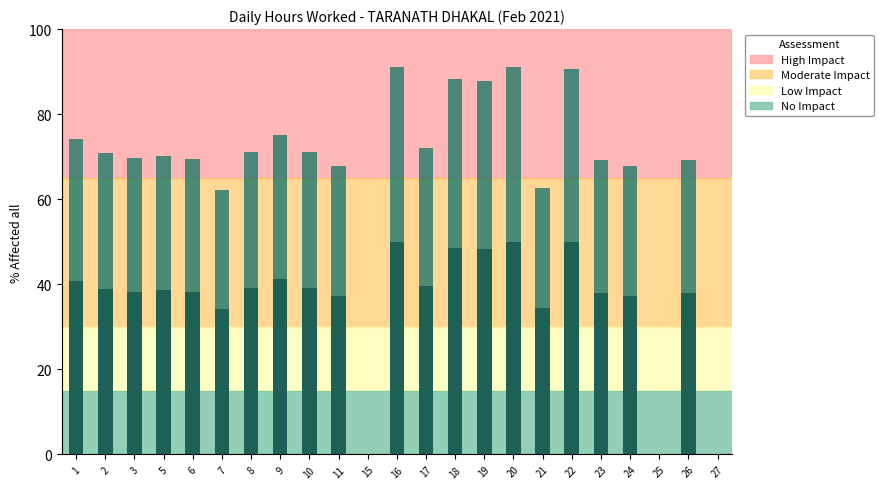

Read the Low (hours worked) value at 5.

70.1